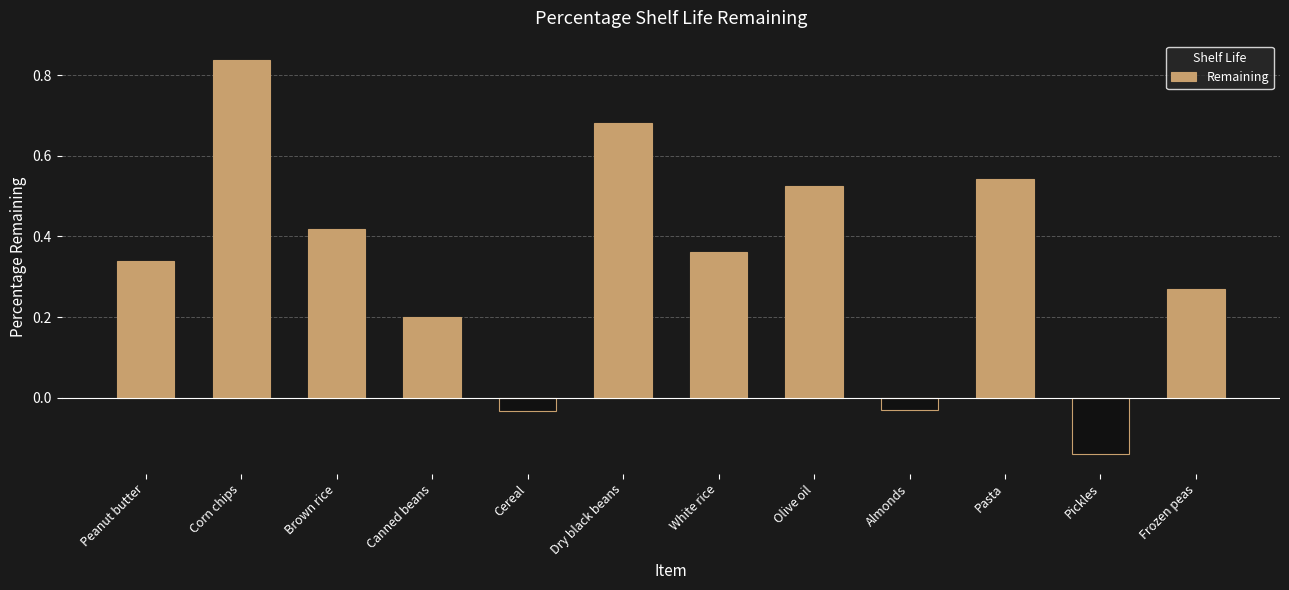

What is the difference between the maximum and minimum values?

1.0